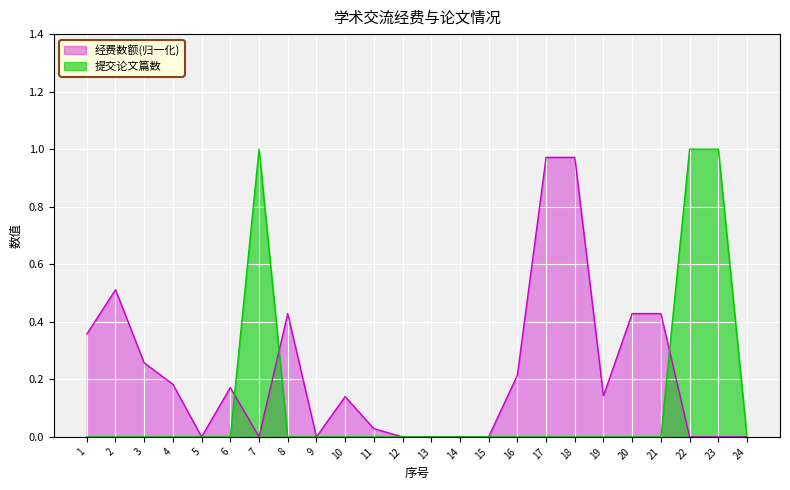

What are all the series names shown in the legend?

经费数额(归一化), 提交论文篇数